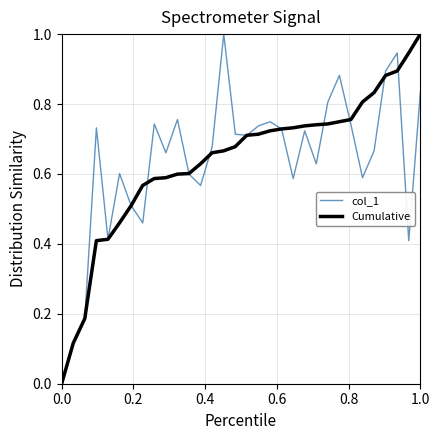

Reading left to right, list all the values displayed in this chart.

col_1: 0.0	0.1	0.2	0.7	0.4	0.6	0.5	0.5	0.7	0.7	0.8	0.6	0.6	0.7	1.0	0.7	0.7	0.7	0.7	0.7	0.6	0.7	0.6	0.8	0.9	0.7	0.6	0.7	0.9	0.9	0.4	0.8
Cumulative: 0.0	0.1	0.2	0.4	0.4	0.5	0.5	0.6	0.6	0.6	0.6	0.6	0.6	0.7	0.7	0.7	0.7	0.7	0.7	0.7	0.7	0.7	0.7	0.7	0.7	0.8	0.8	0.8	0.9	0.9	0.9	1.0